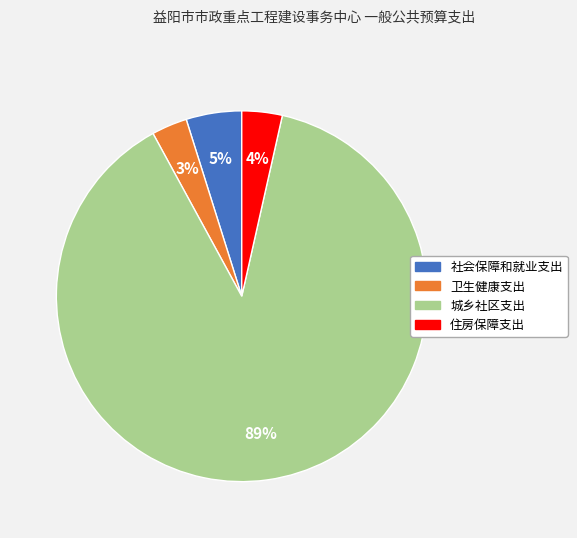

What is the majority slice?

城乡社区支出